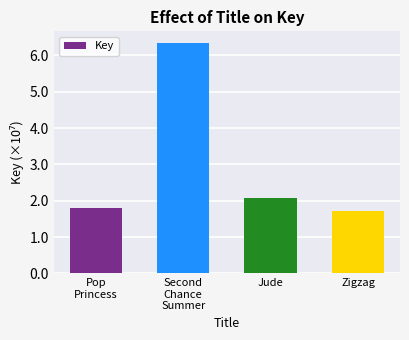

Approximately how many times larger is the value at Pop
Princess compared to Second
Chance
Summer?

0.3